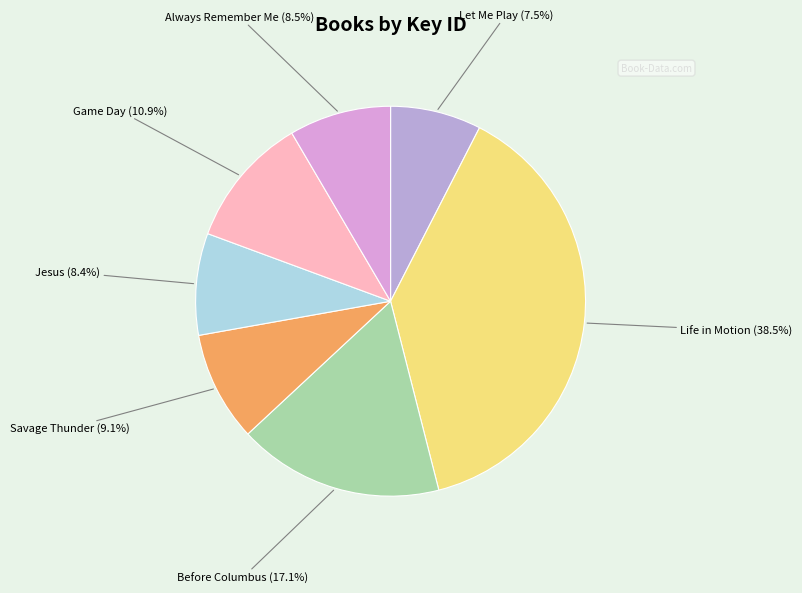

Which slice is the largest?

Life in Motion